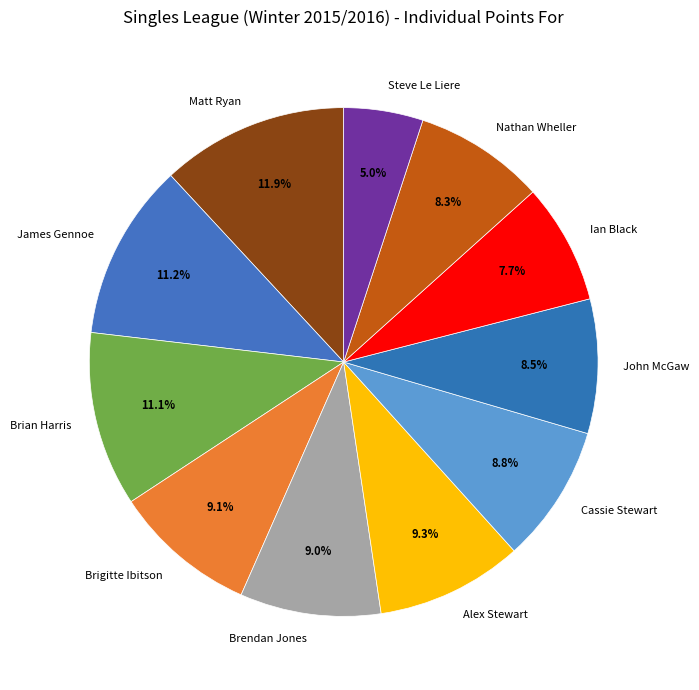

Which category has the smallest portion of the pie?

Steve Le Liere